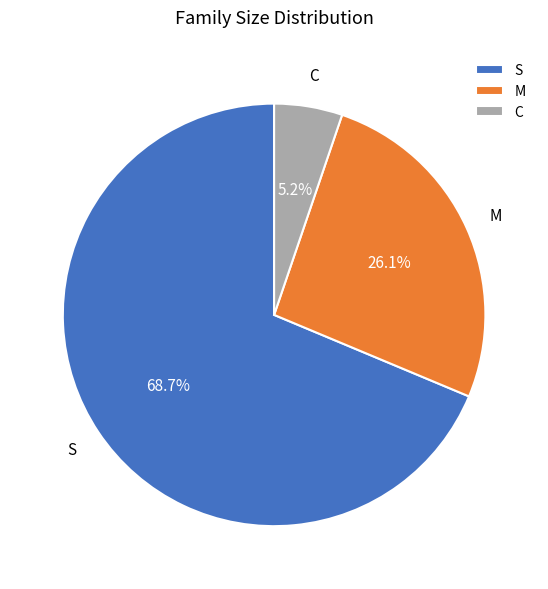

Which has a higher value, M or C?

M